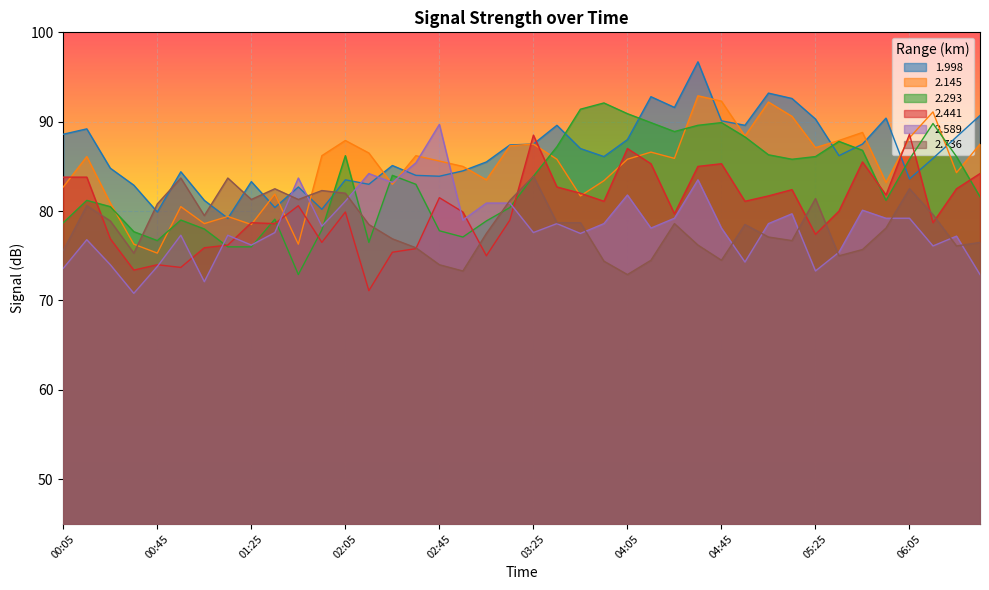

What is the difference between the second highest and second lowest values in the 2.441 series?

15.1